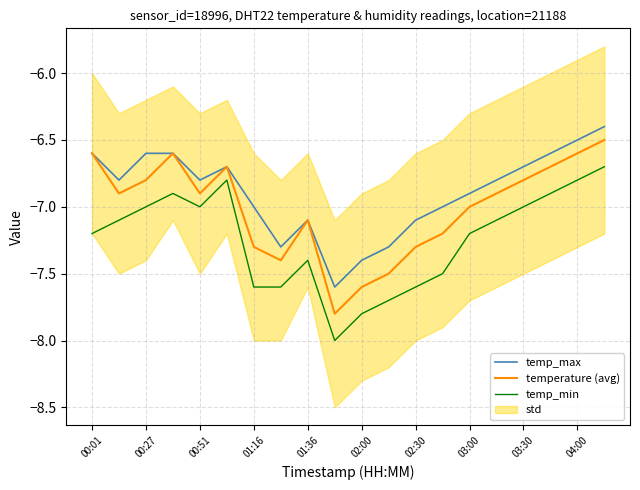

What is the minimum value for temperature (avg)?

-7.8